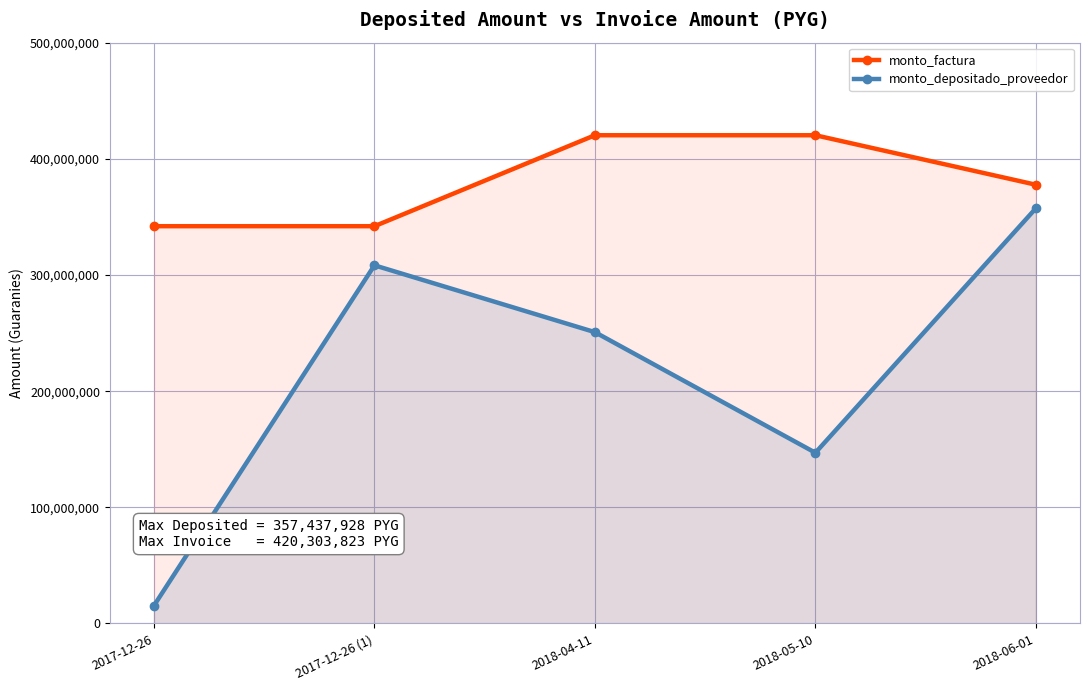

Count the number of data series in this chart.

2